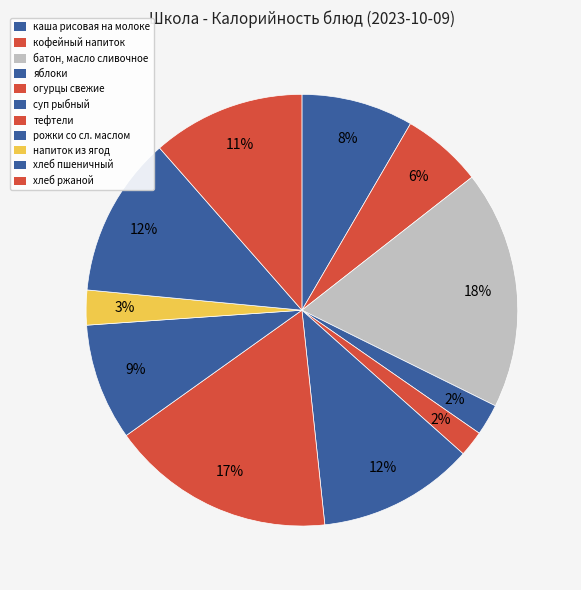

What is the smallest slice in the pie chart?

огурцы свежие